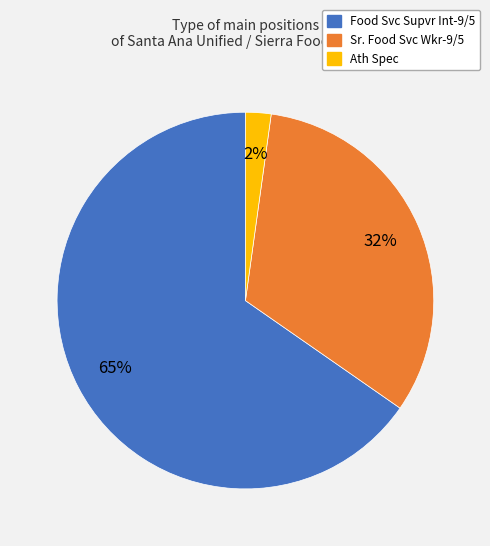

Which category accounts for the majority?

Food Svc Supvr Int-9/5